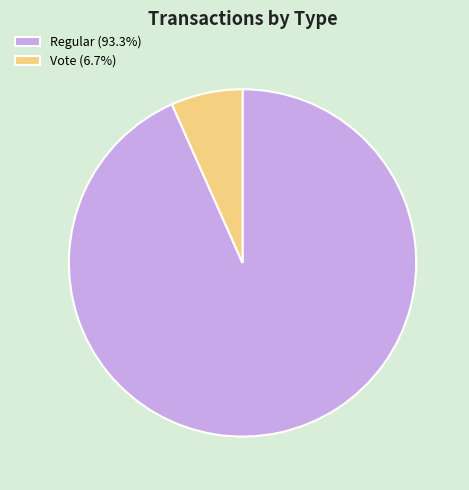

What is the ratio of the value at Regular (93.3%) to the value at Vote (6.7%)?

14.0